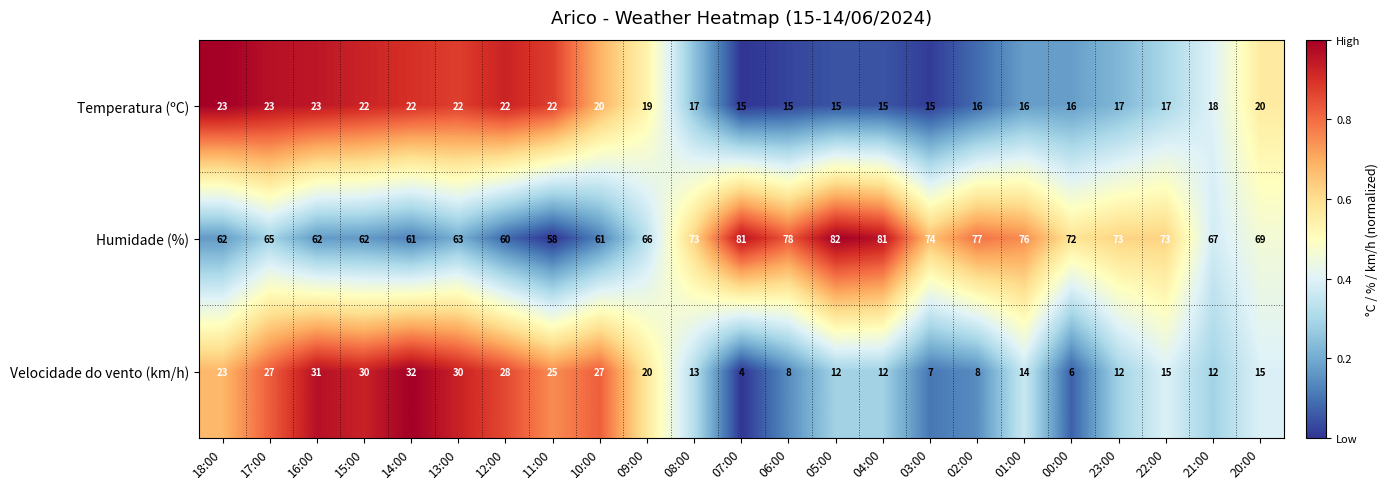

What is the maximum value for Velocidade do vento (km/h)?

32